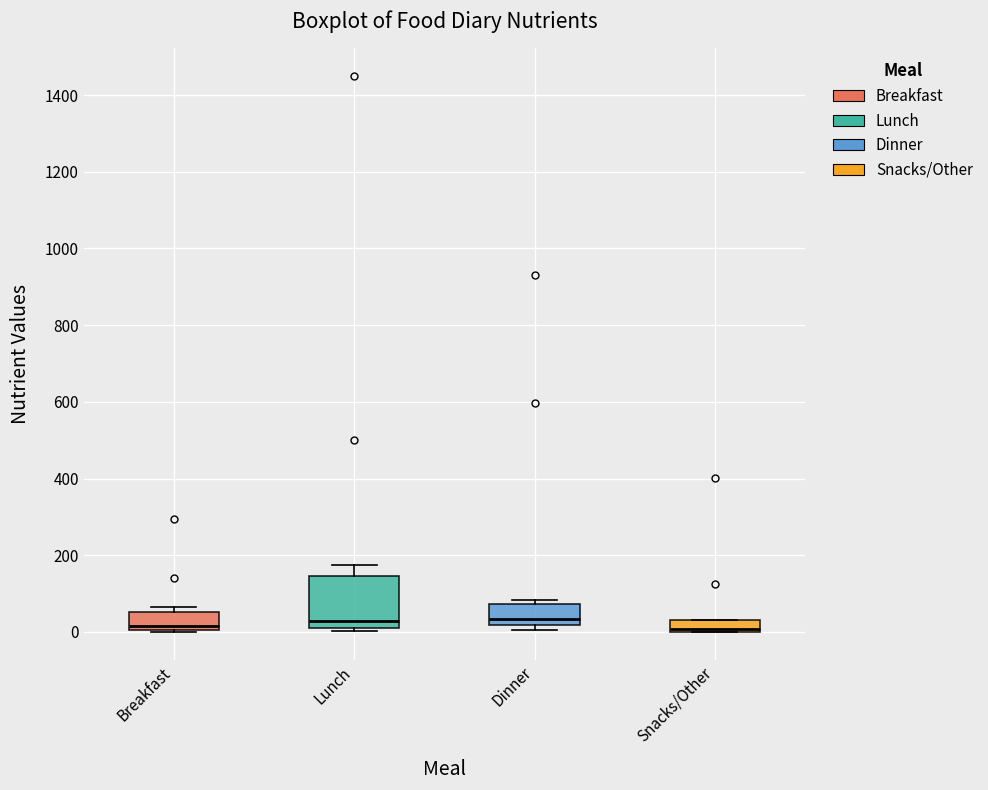

Which box is the tallest, from its lower edge to its upper edge?

Lunch